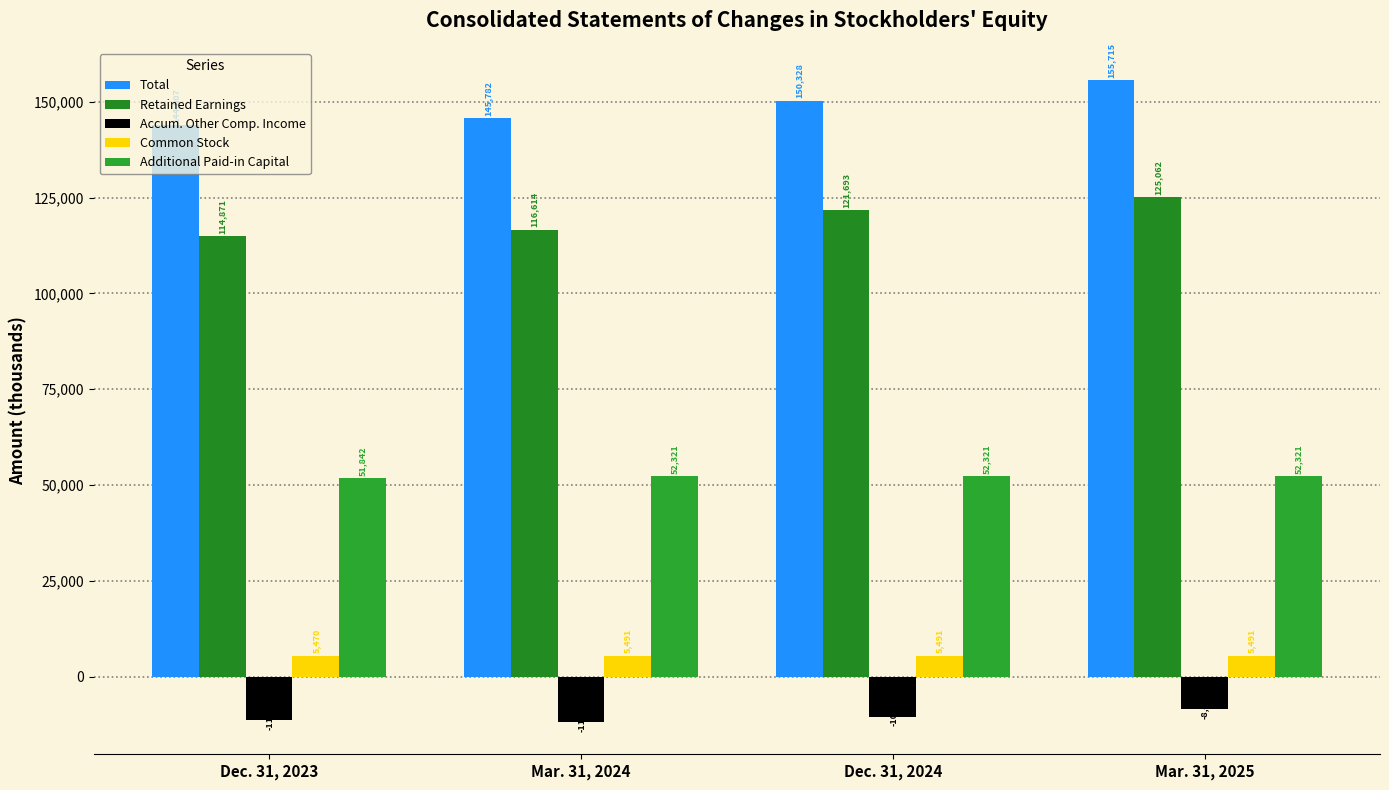

At which label is Accum. Other Comp. Income closest to -10181?

Dec. 31, 2024